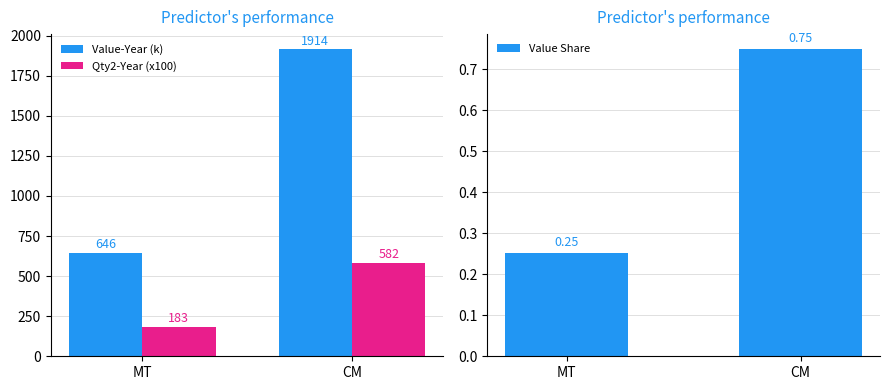

Reading right to left, what are all the values shown in this chart?

Value-Year (k): 1914.0	646.1
Qty2-Year (x100): 582.0	182.9
Value Share: 0.7	0.3